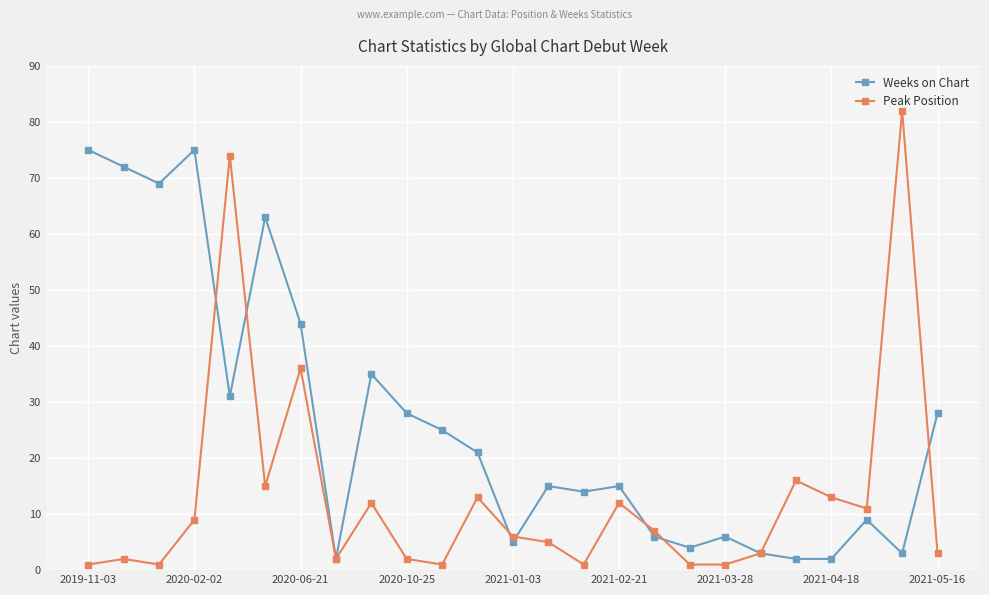

What is the maximum value for Weeks on Chart?

75